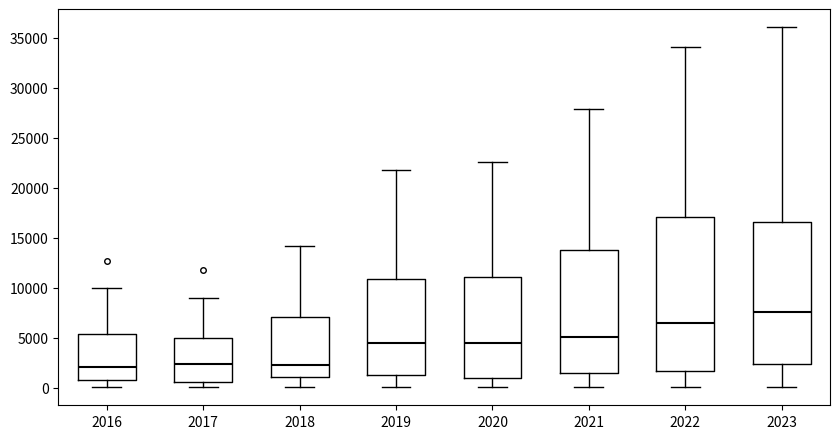

Which box is the tallest, from its lower edge to its upper edge?

2022